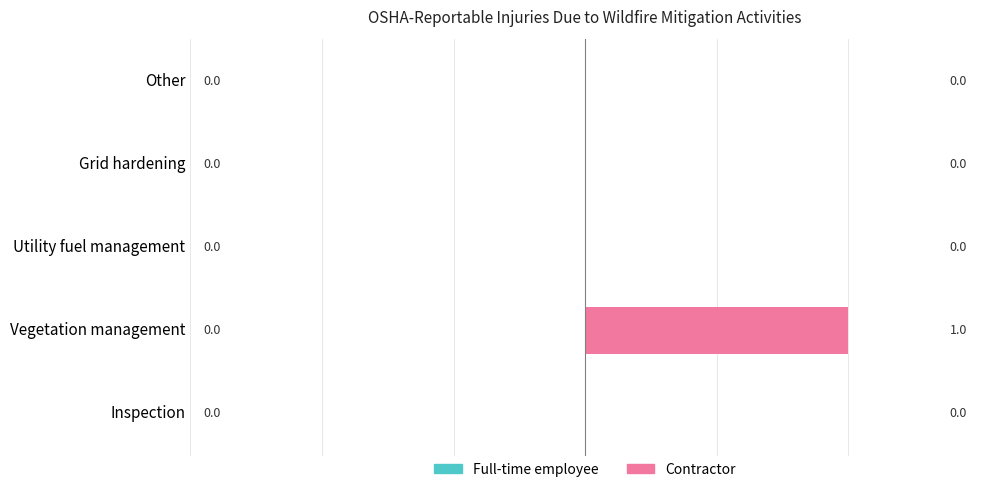

Which category has the highest value across all series?

Vegetation management